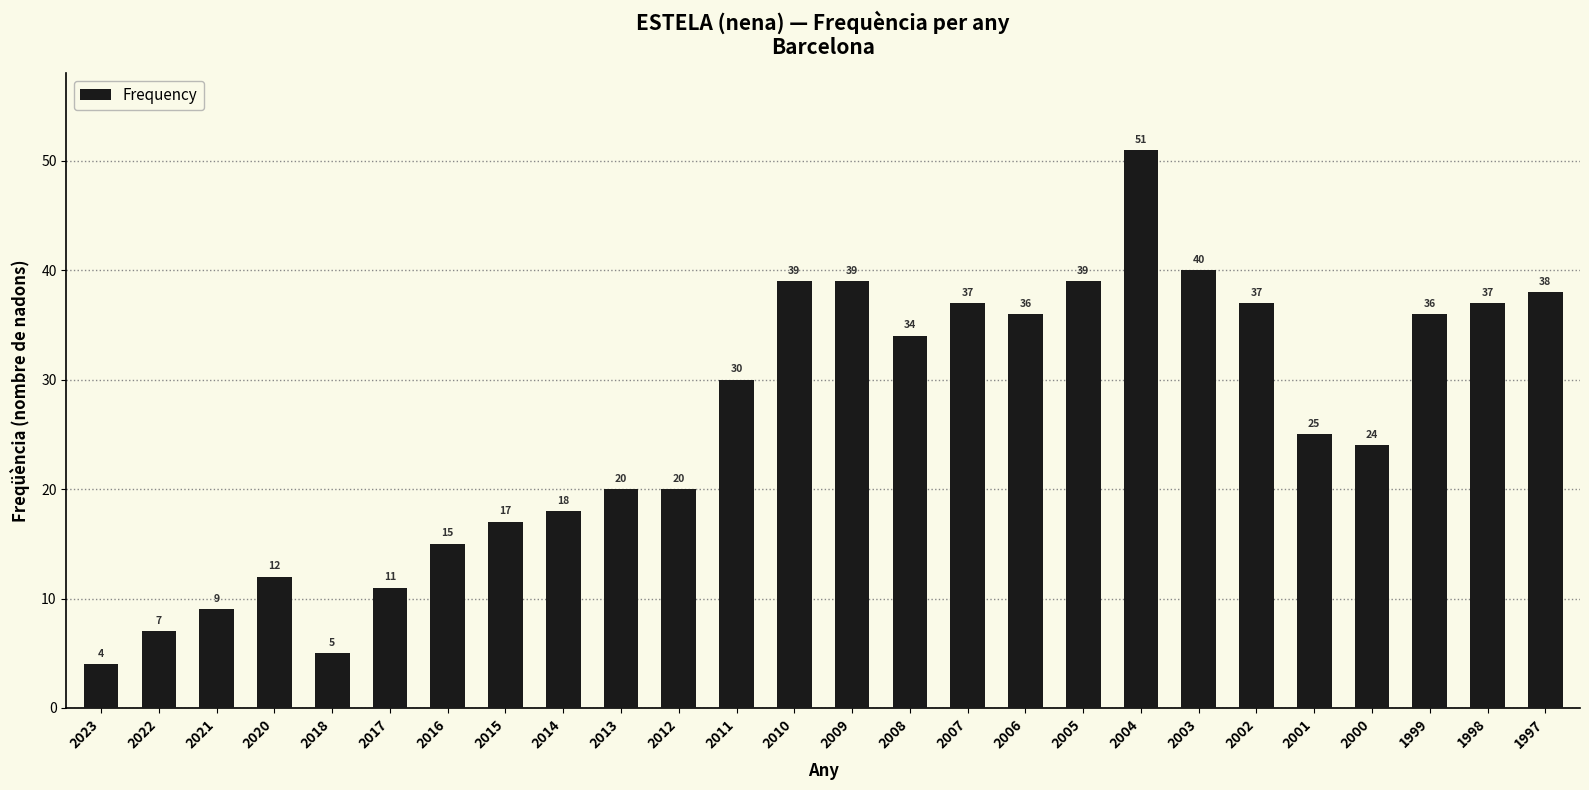

Is it true that the value at 2002 is 53?

False